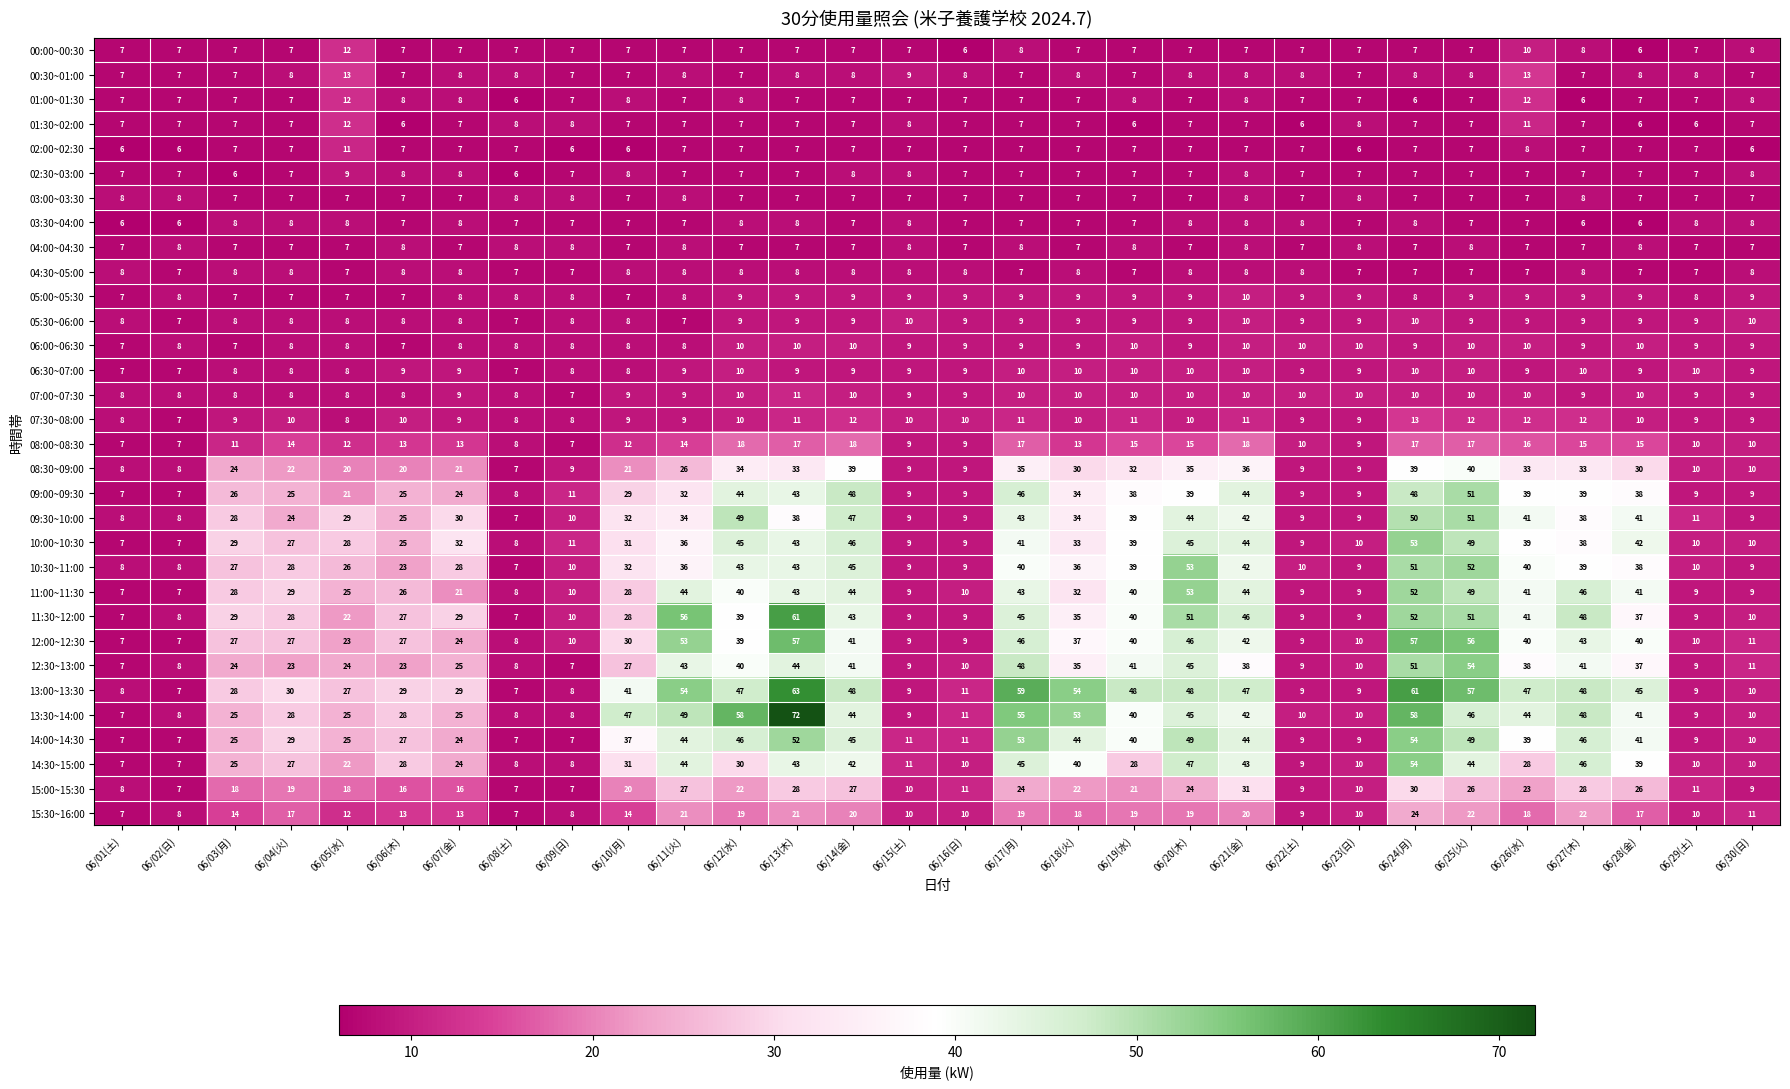

At which label does 13:30~14:00 first exceed 40?

06/10(月)